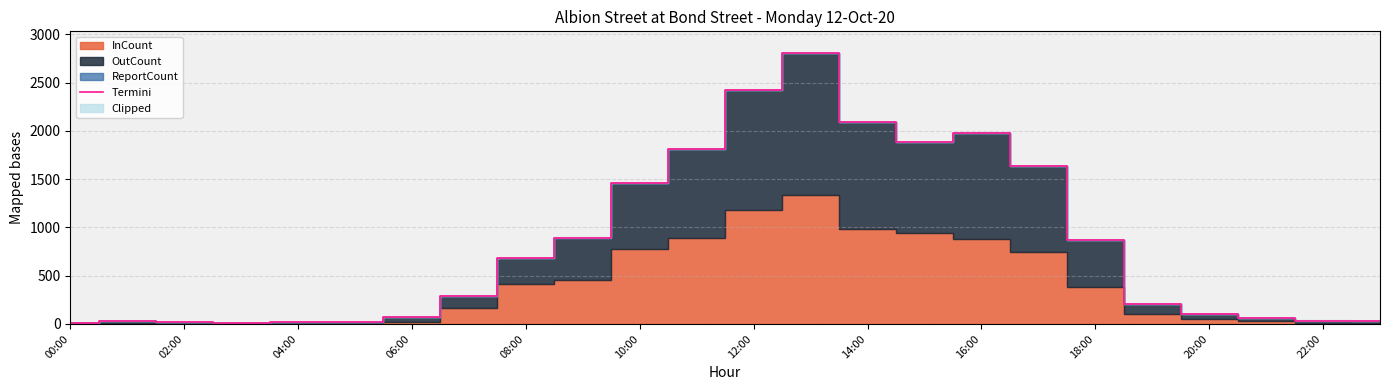

The Termini series shows 1225 at 08:00. True or false?

False